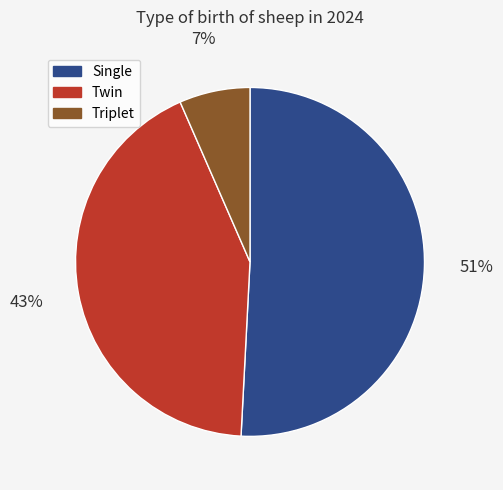

Does any single category account for the majority?

Yes